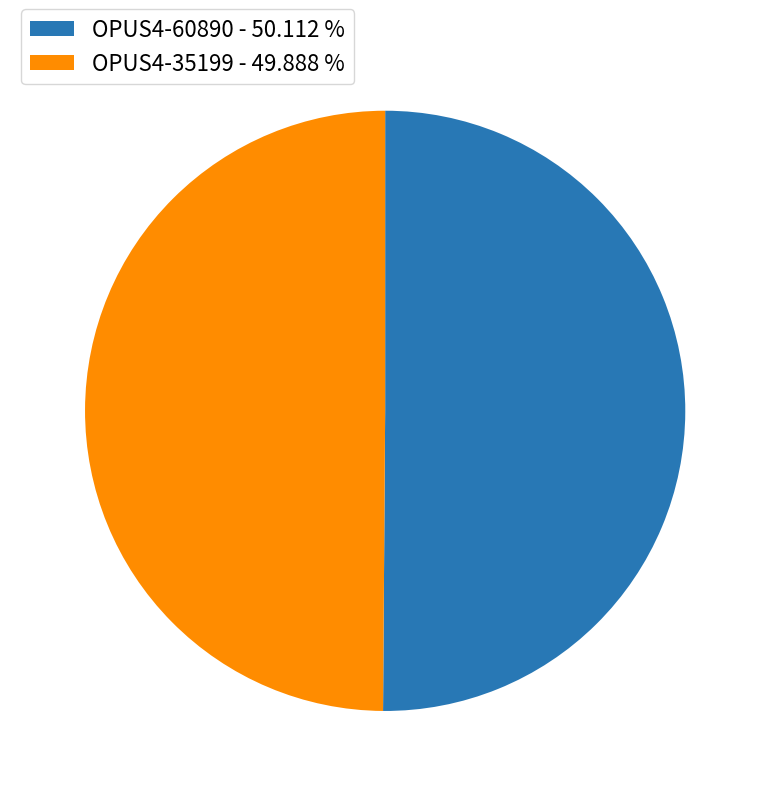

What is the ratio of the value at OPUS4-60890 - 50.112 % to the value at OPUS4-35199 - 49.888 %?

1.0